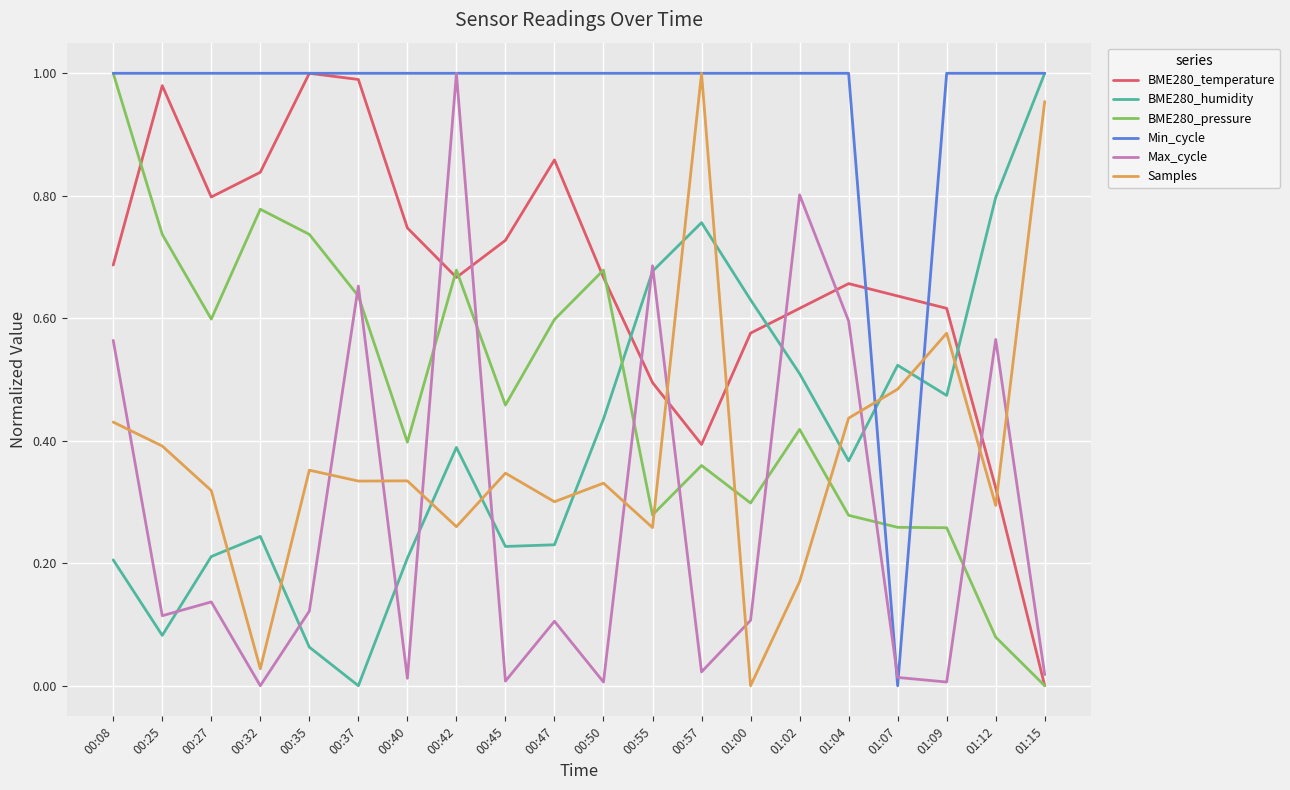

Is the value of Max_cycle at 01:00 greater than the value of BME280_temperature at 00:40?

No